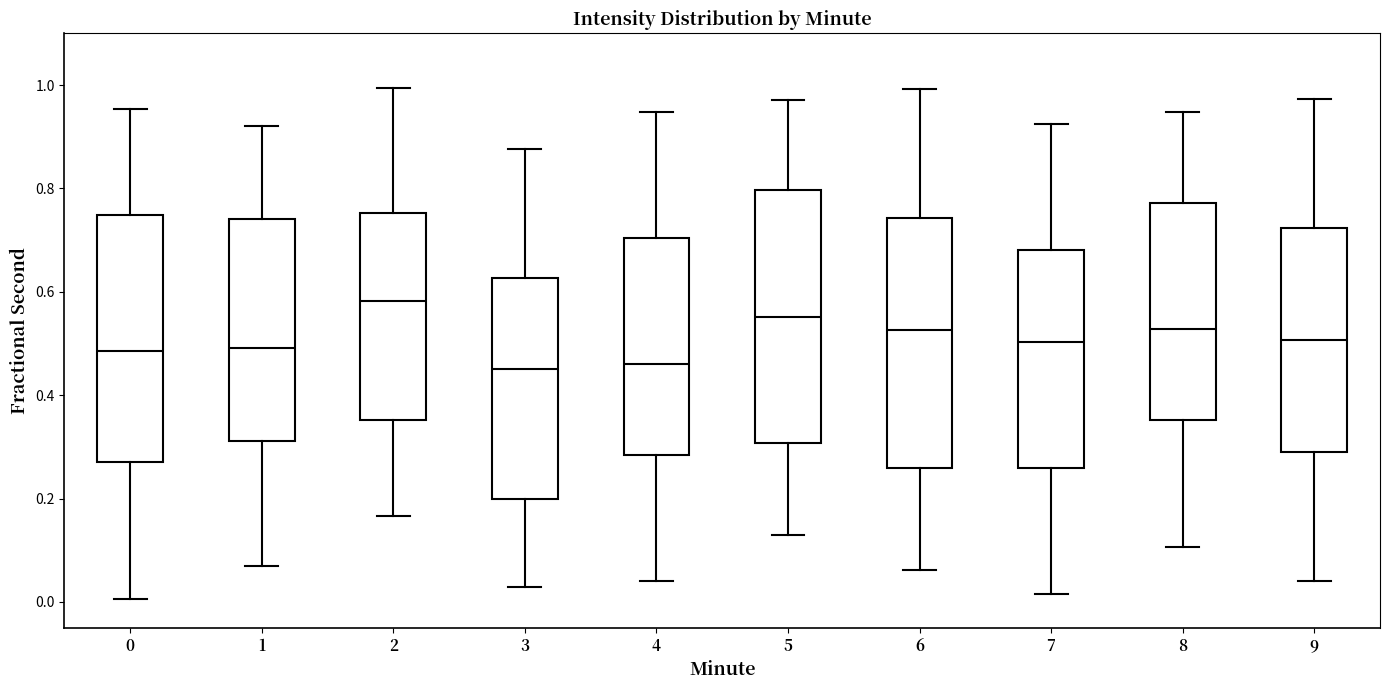

Where is the upper edge of the box at x = 5 on the y-axis? The values are not printed on the chart, so give them approximately, as read against the axis.

0.80